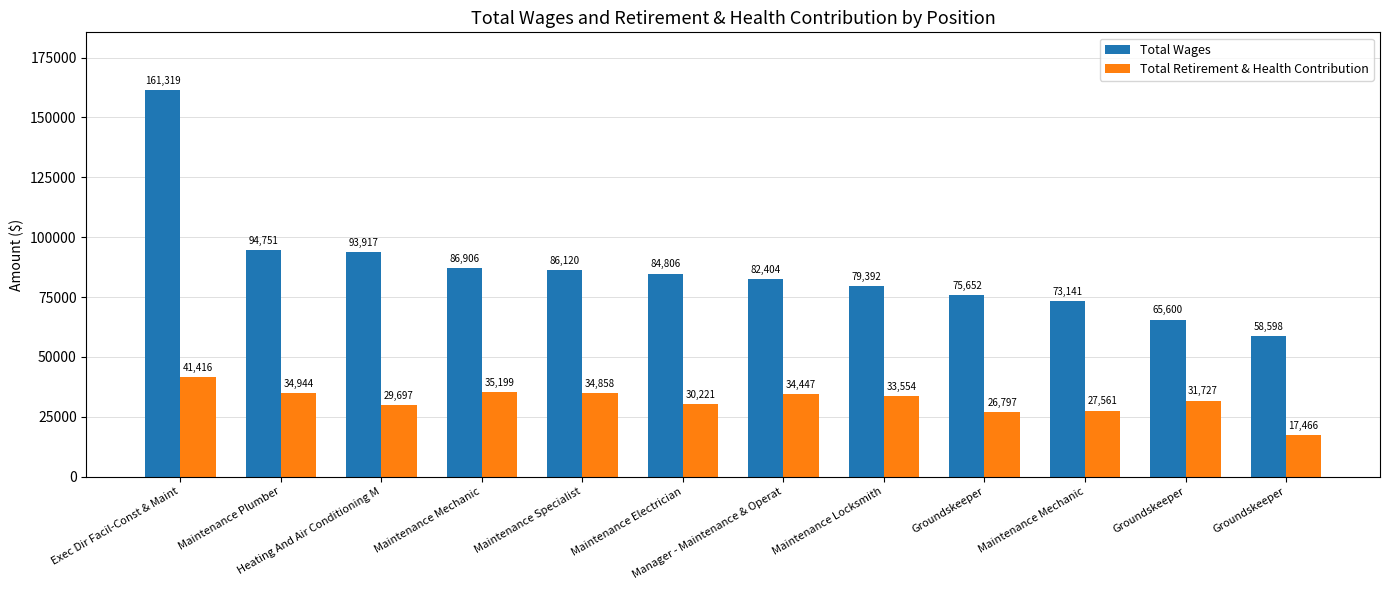

Which series has the largest total across all categories?

Total Wages